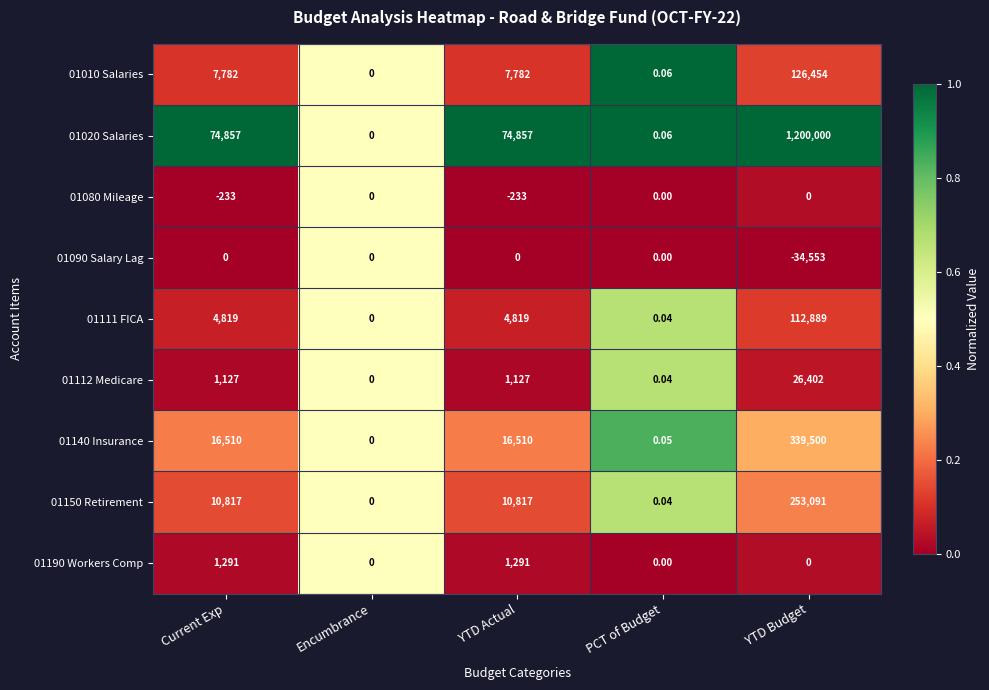

At which category is the sum across all series the highest?

YTD Budget